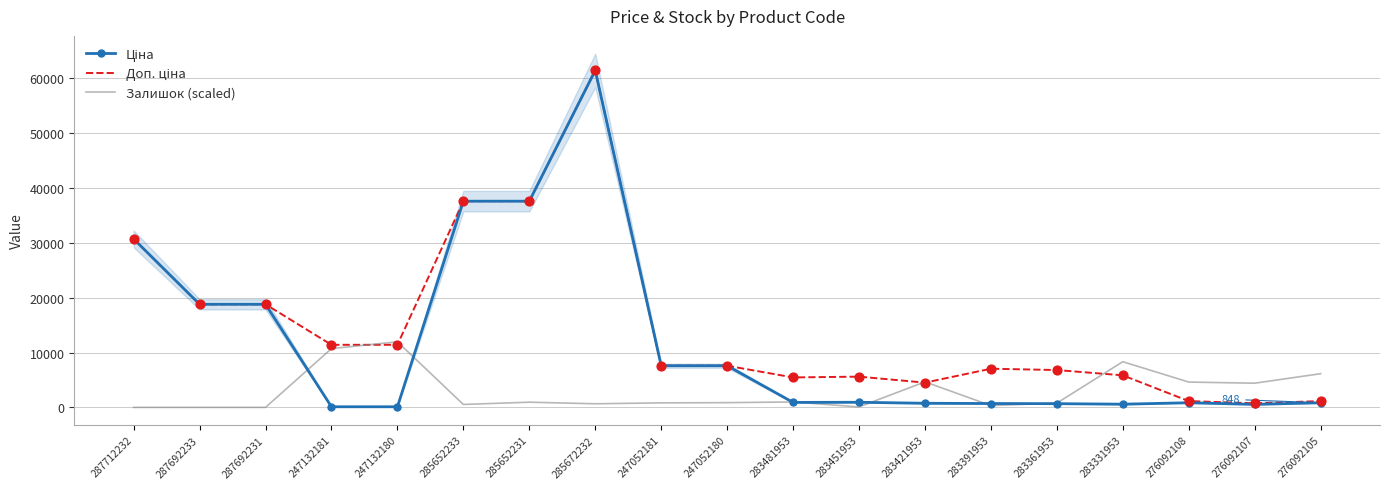

Which series has the largest Y range (max minus min)?

Ціна